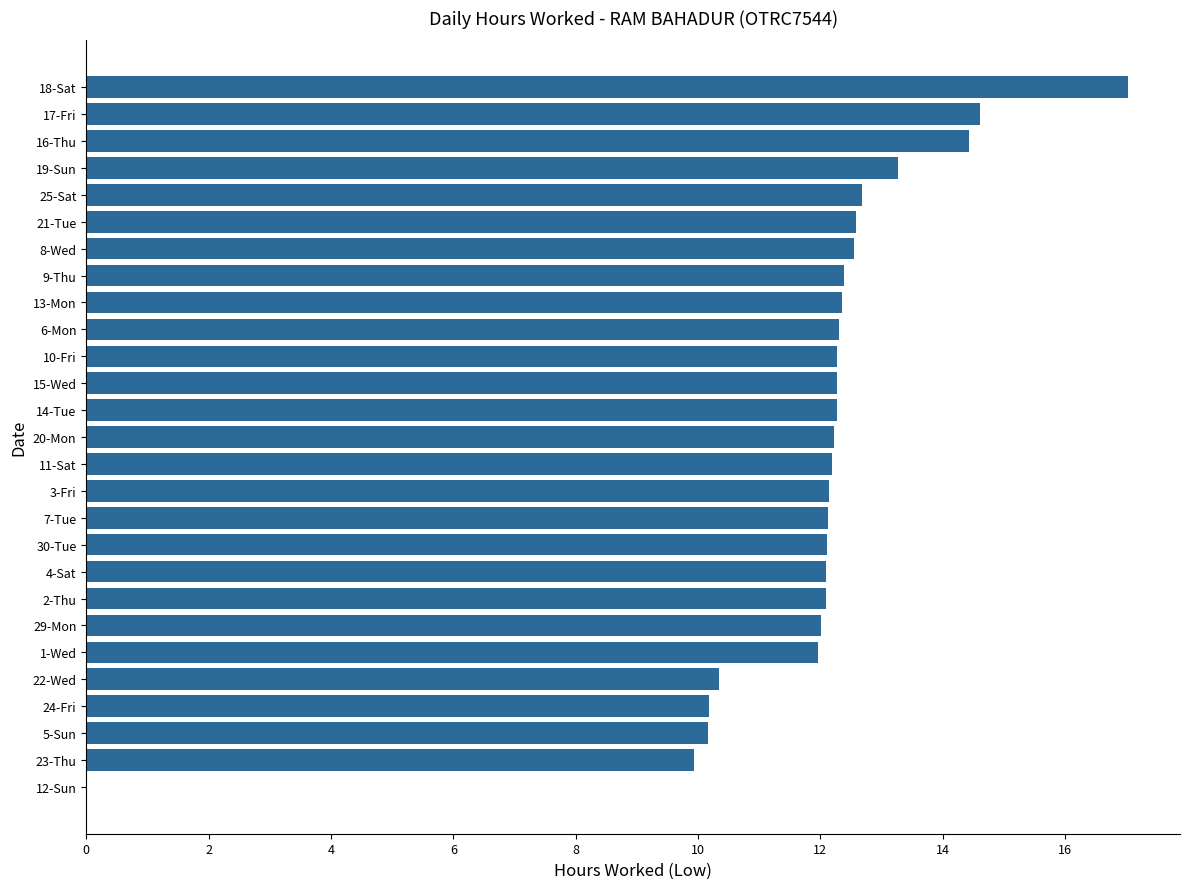

What is the greatest value displayed?

17.0